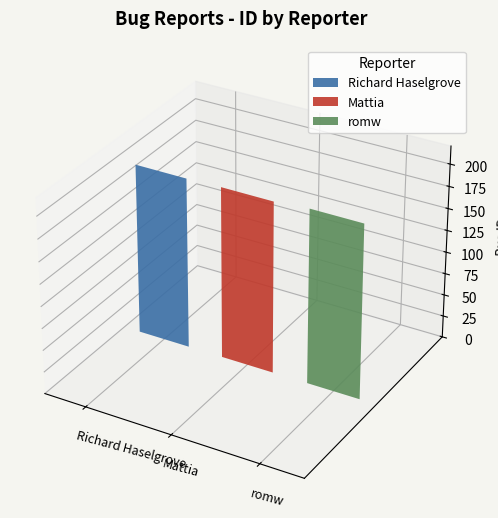

How many values are between 194 and 198?

3